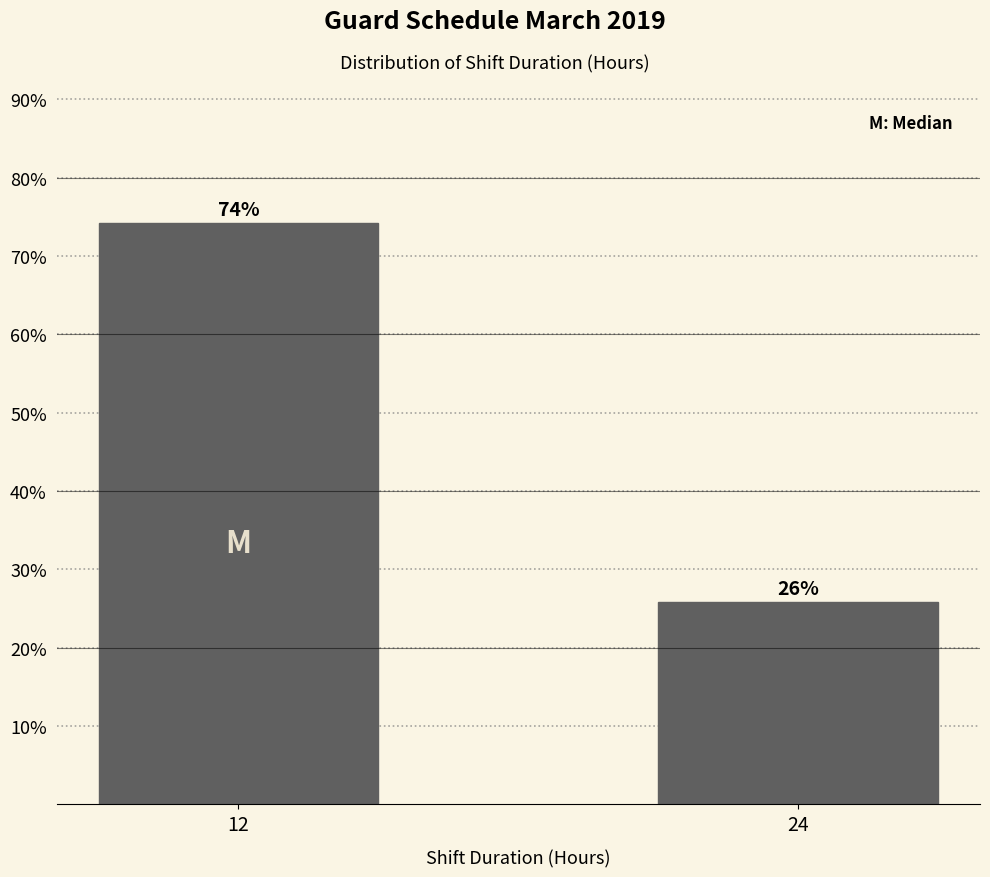

What is the value of the 2nd bar from the left?

25.8